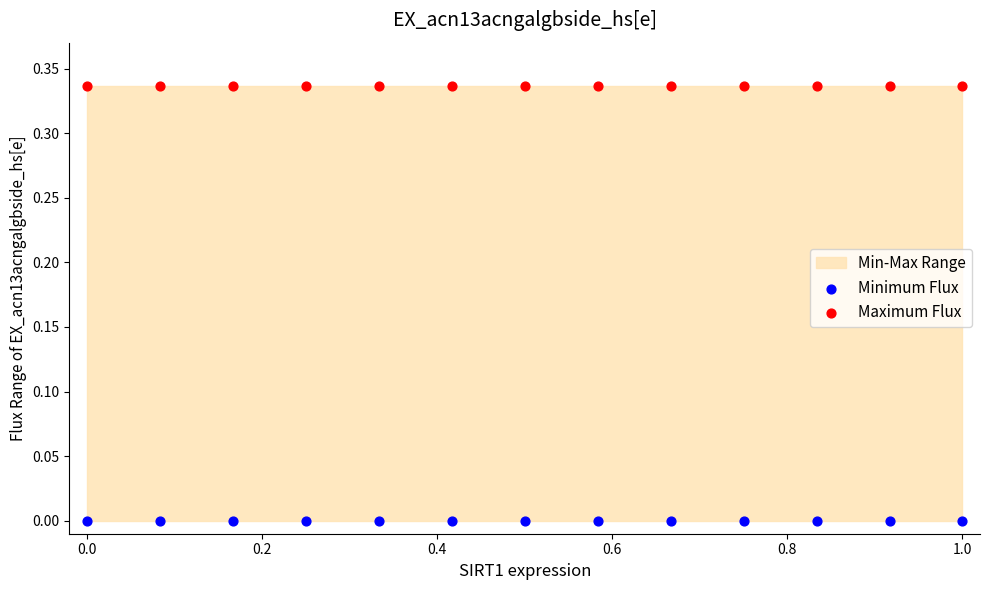

Which series reaches the minimum Y coordinate?

Minimum Flux